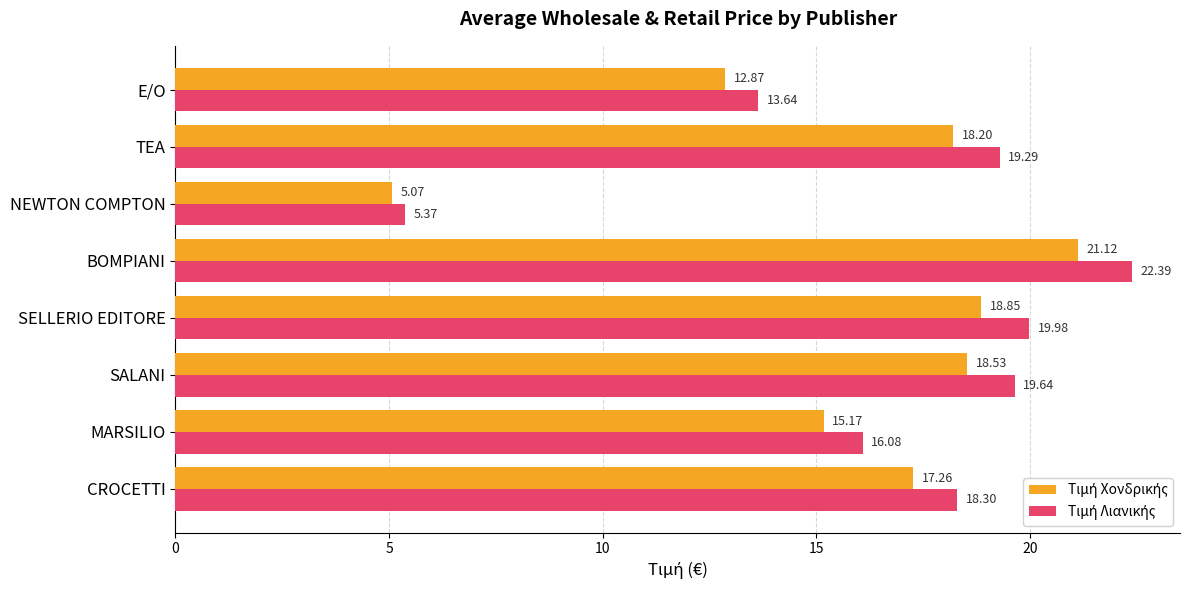

Which category has the highest value across all series?

BOMPIANI